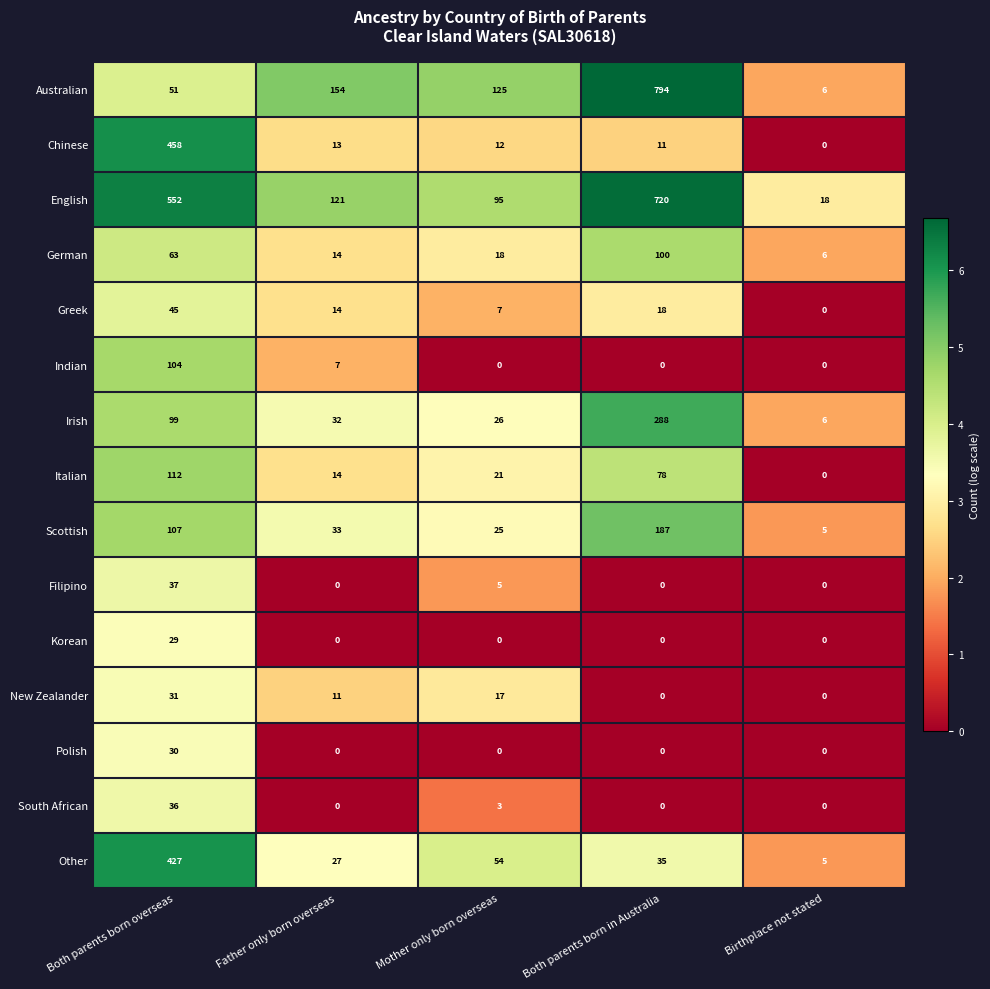

What is the highest value of the Polish series?

30